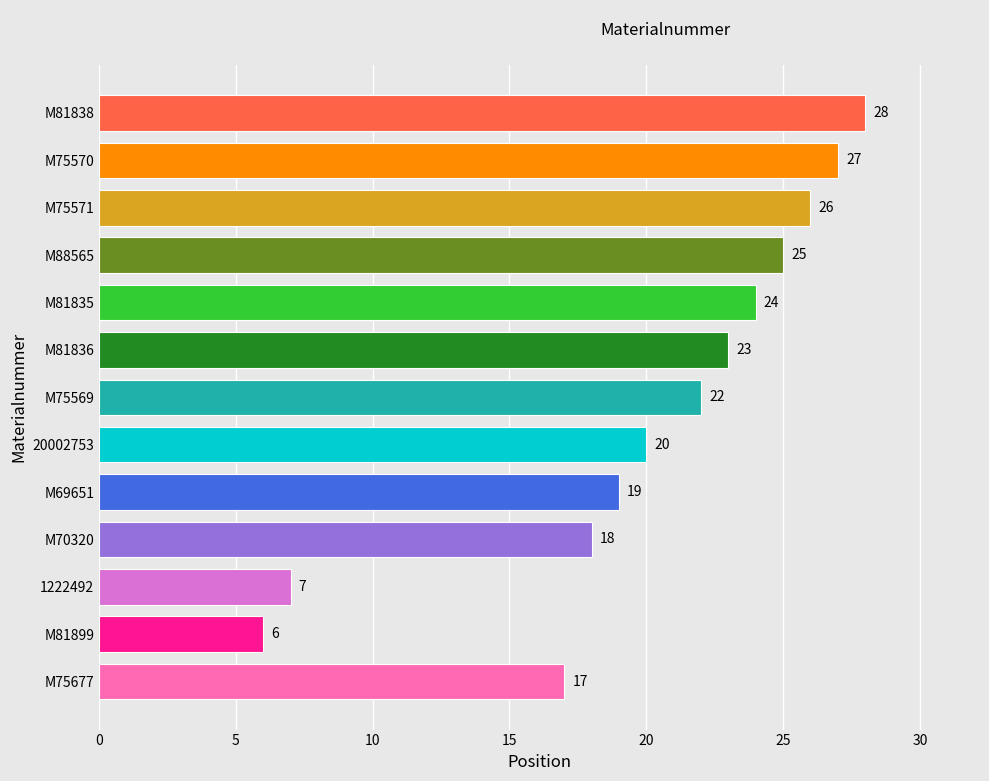

What value does the data have at M81835, to the nearest 10?

20